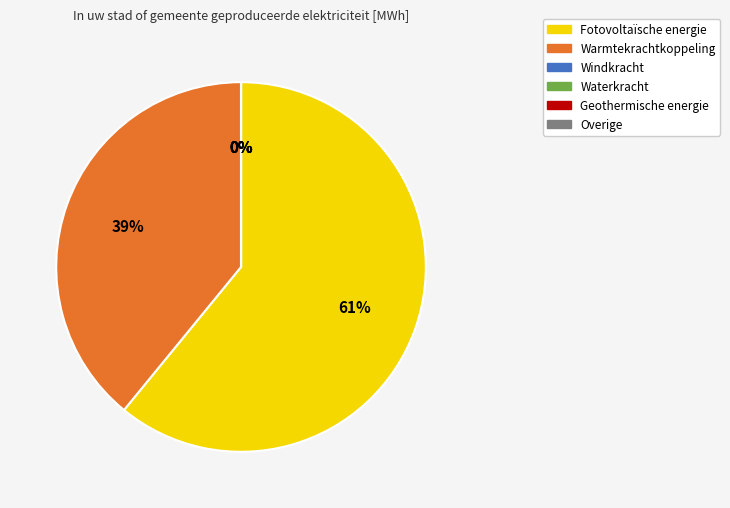

Which category has the smallest portion of the pie?

Windkracht